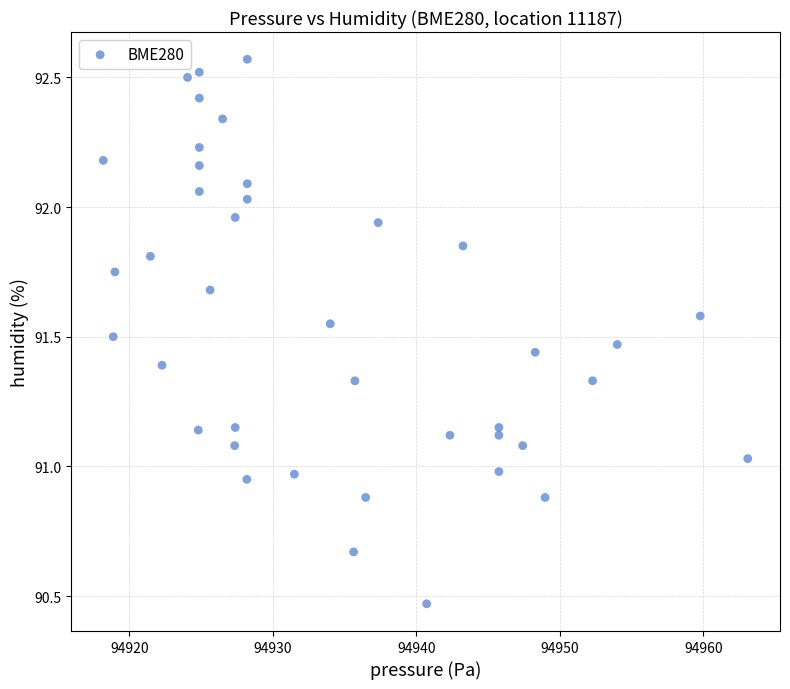

What is the range of X values (max minus min)?

44.9